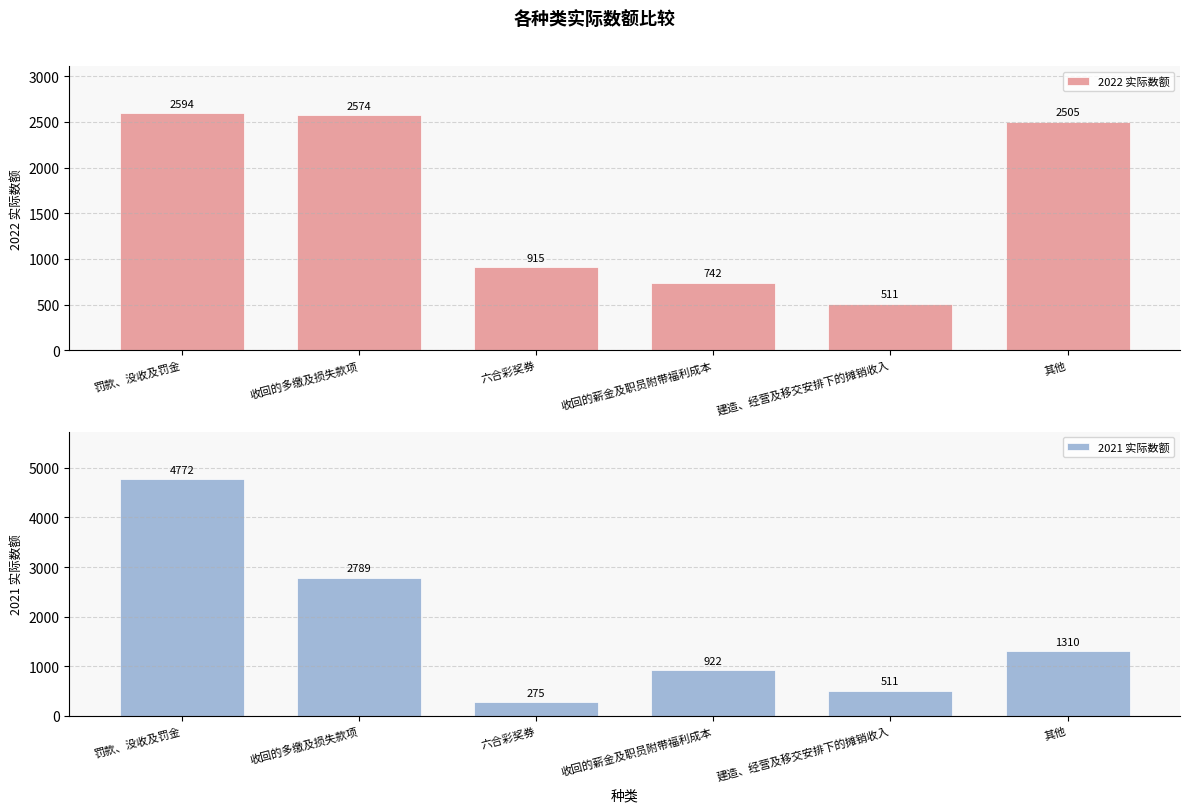

At which category is the sum across all series the highest?

罚款、没收及罚金